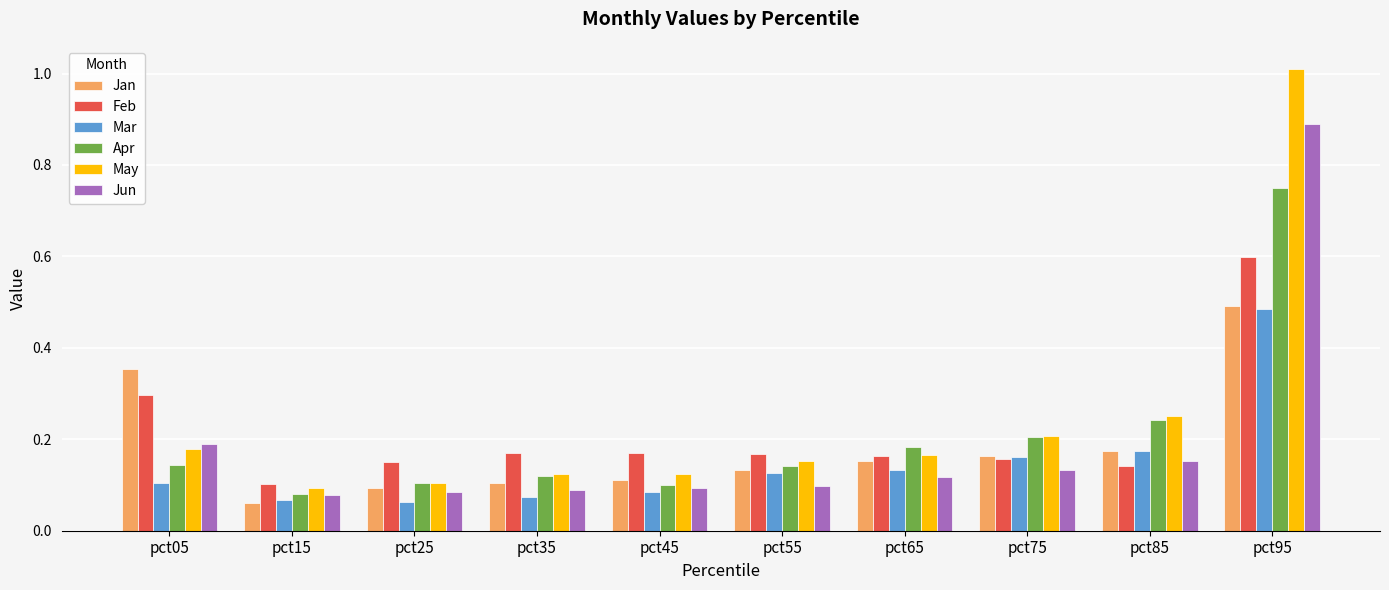

At which category is the sum across all series the highest?

pct95